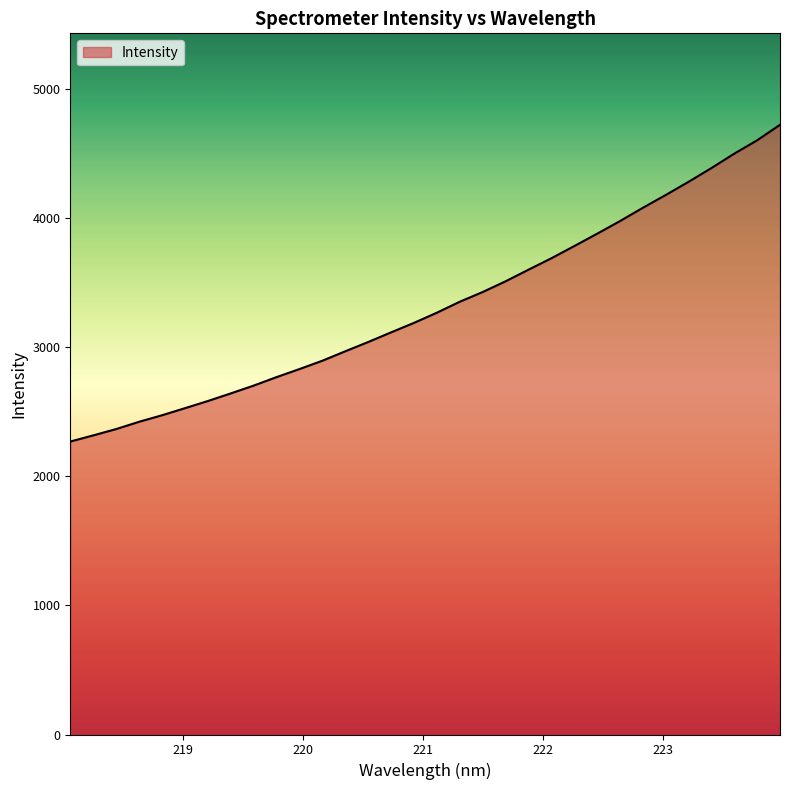

What is the greatest value displayed?

4725.2